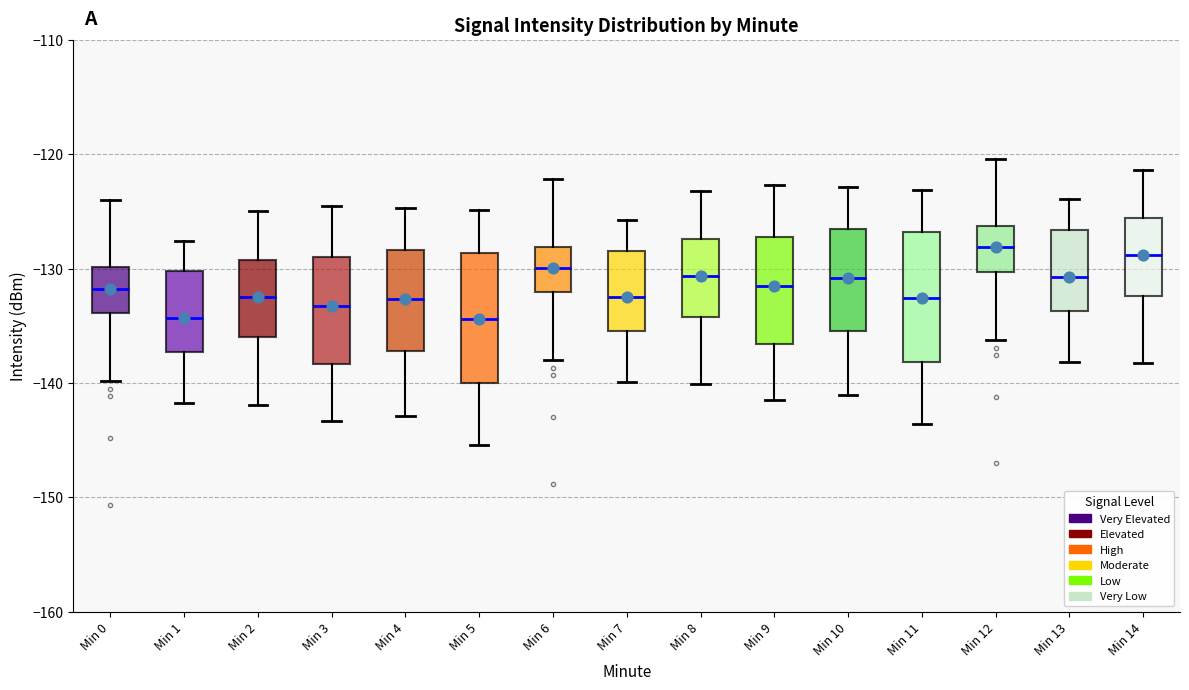

Where does the median line of the box for Min 14 sit on the y-axis? The values are not printed on the chart, so give them approximately, as read against the axis.

-129